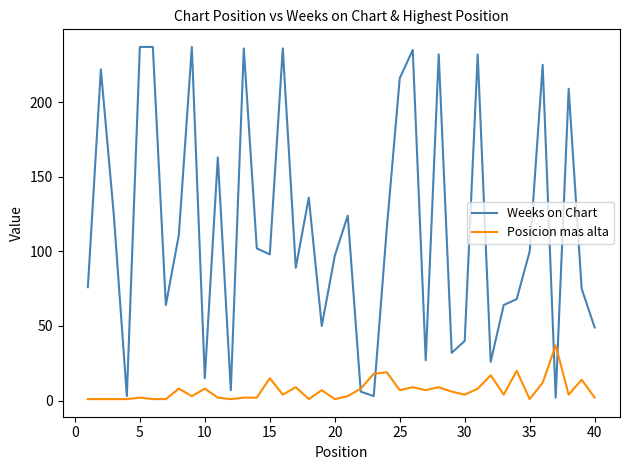

Rank the series by their maximum value, from lowest to highest.

Posicion mas alta, Weeks on Chart